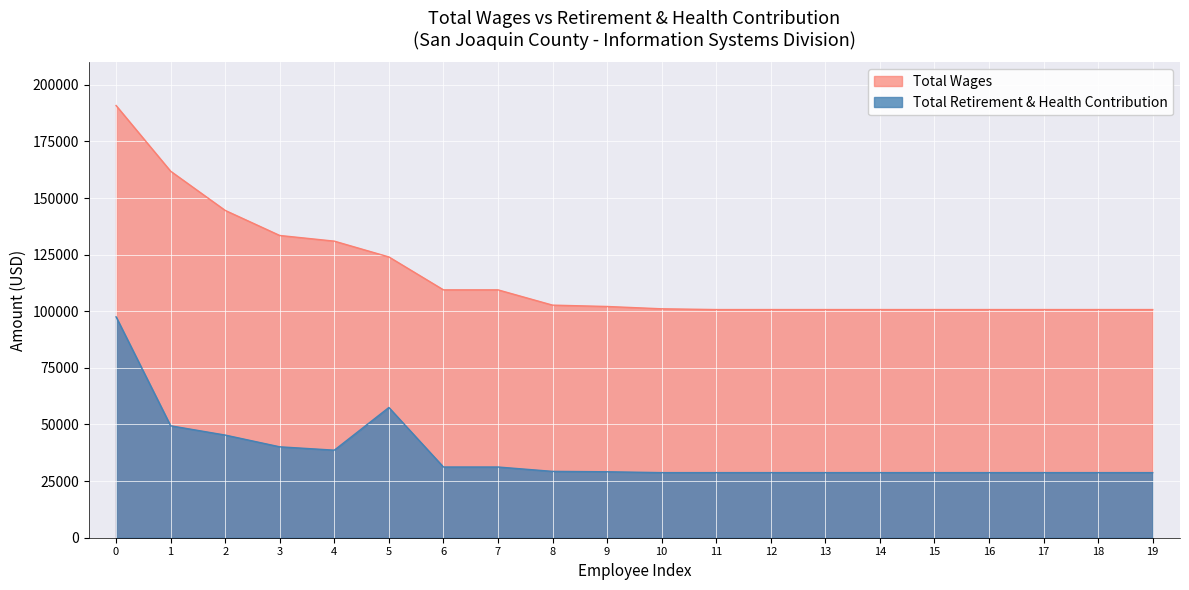

Which series has the largest range (max minus min)?

Total Wages